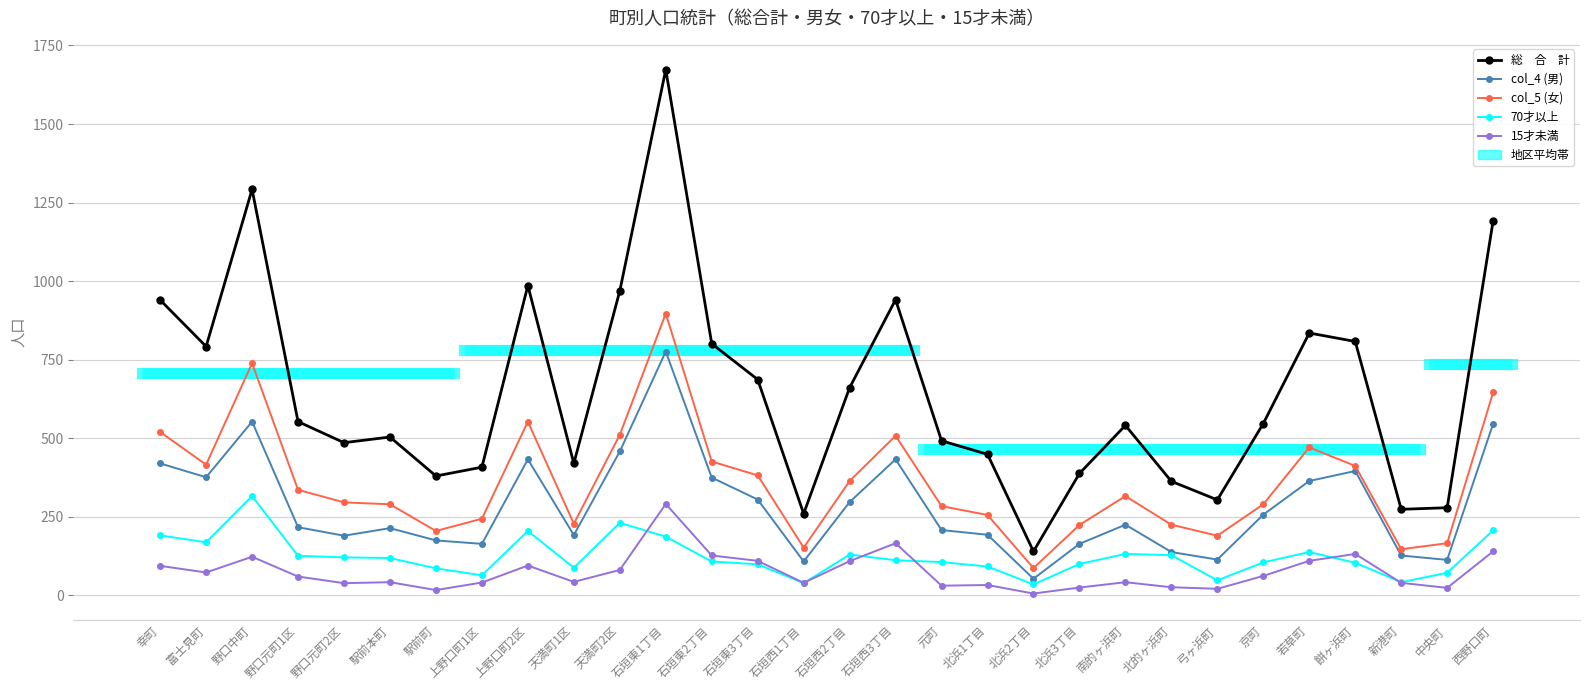

In col_4 (男), how many points are lower than both neighbors (excluding endpoints)?

8